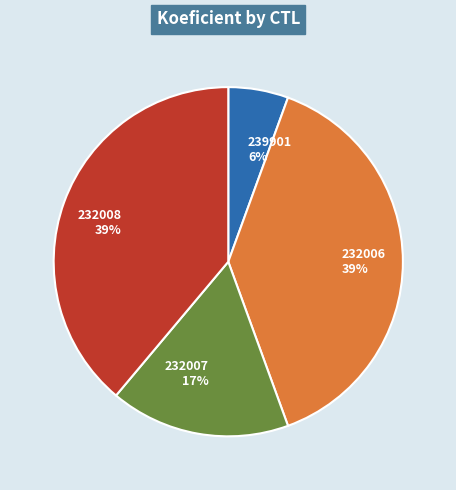

Count the number of slices in the pie.

4